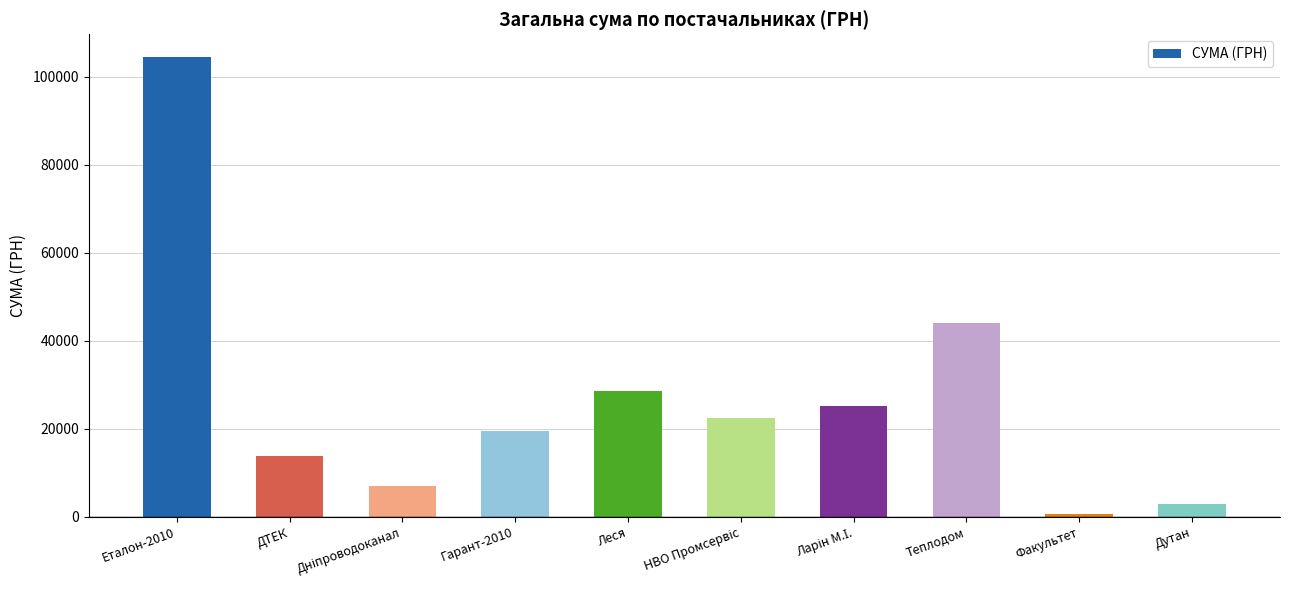

What is the approximate value at Дутан?

2796.0